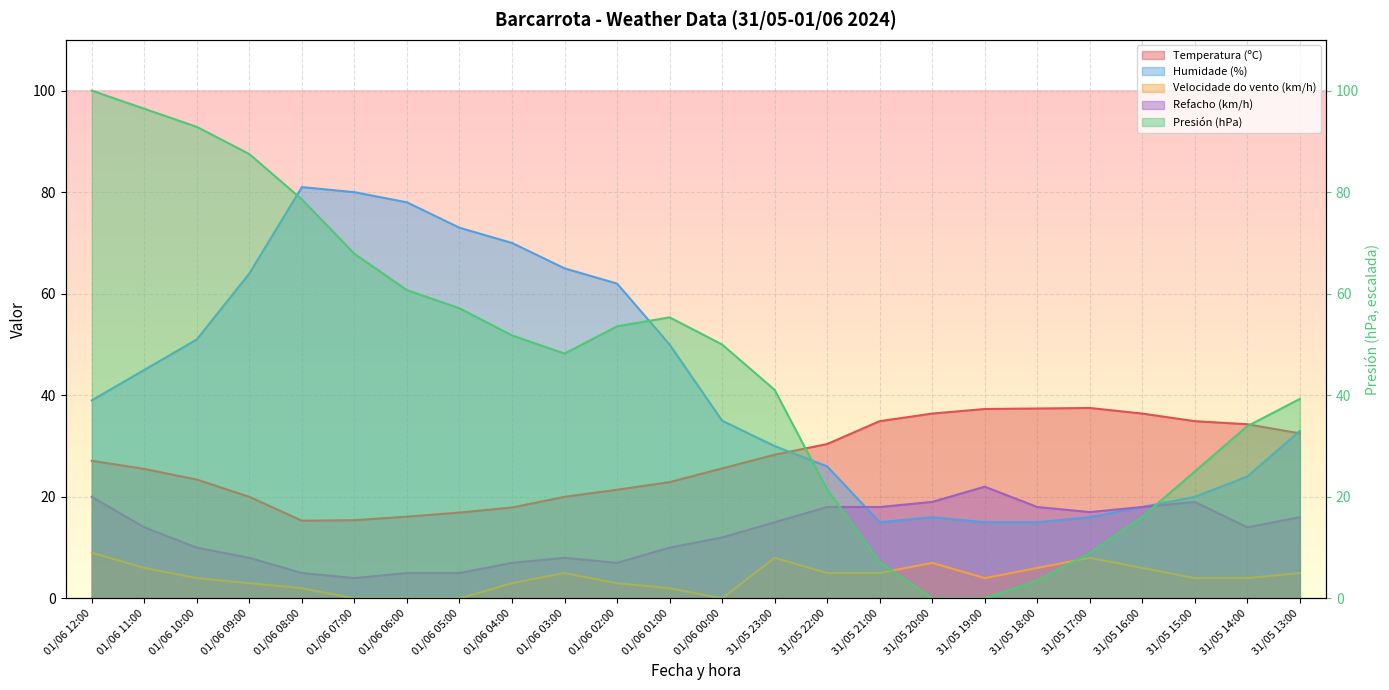

Read the Temperatura (ºC) value at 31/05 13:00.

32.5